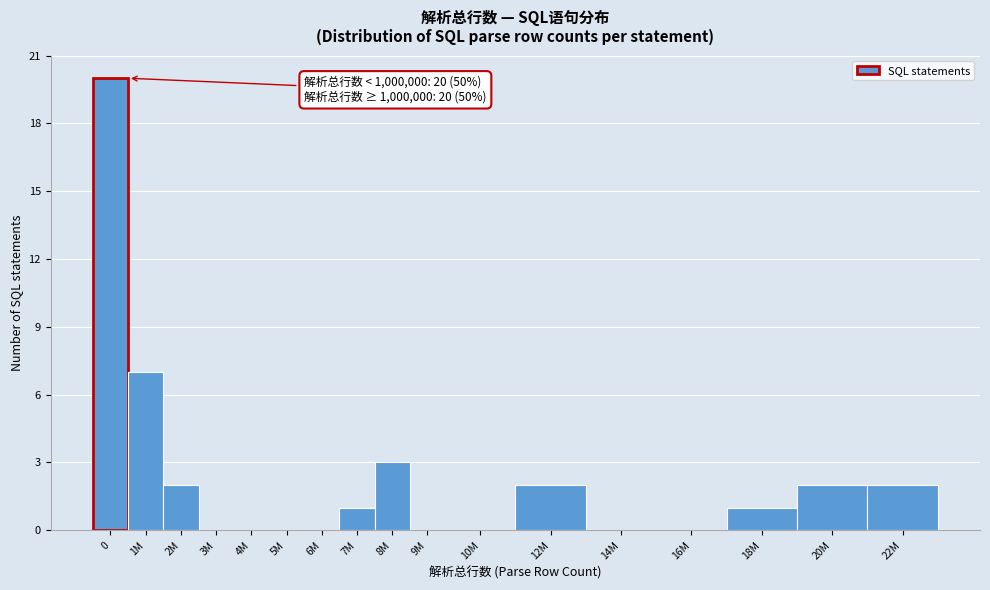

Reading right to left, what are all the values shown in this chart?

22M=2	20M=2	18M=1	16M=0	14M=0	12M=2	10M=0	9M=0	8M=3	7M=1	6M=0	5M=0	4M=0	3M=0	2M=2	1M=7	0=20